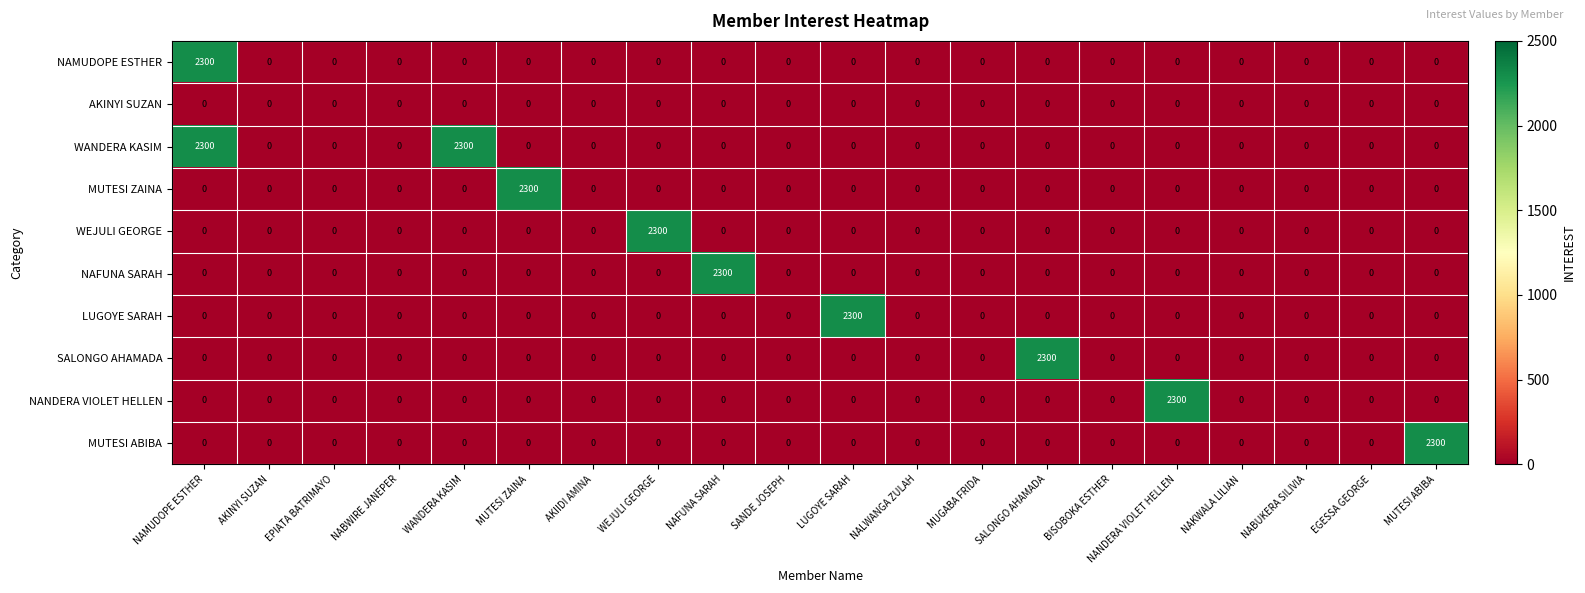

Which category has the highest value in the NAFUNA SARAH series?

NAFUNA SARAH